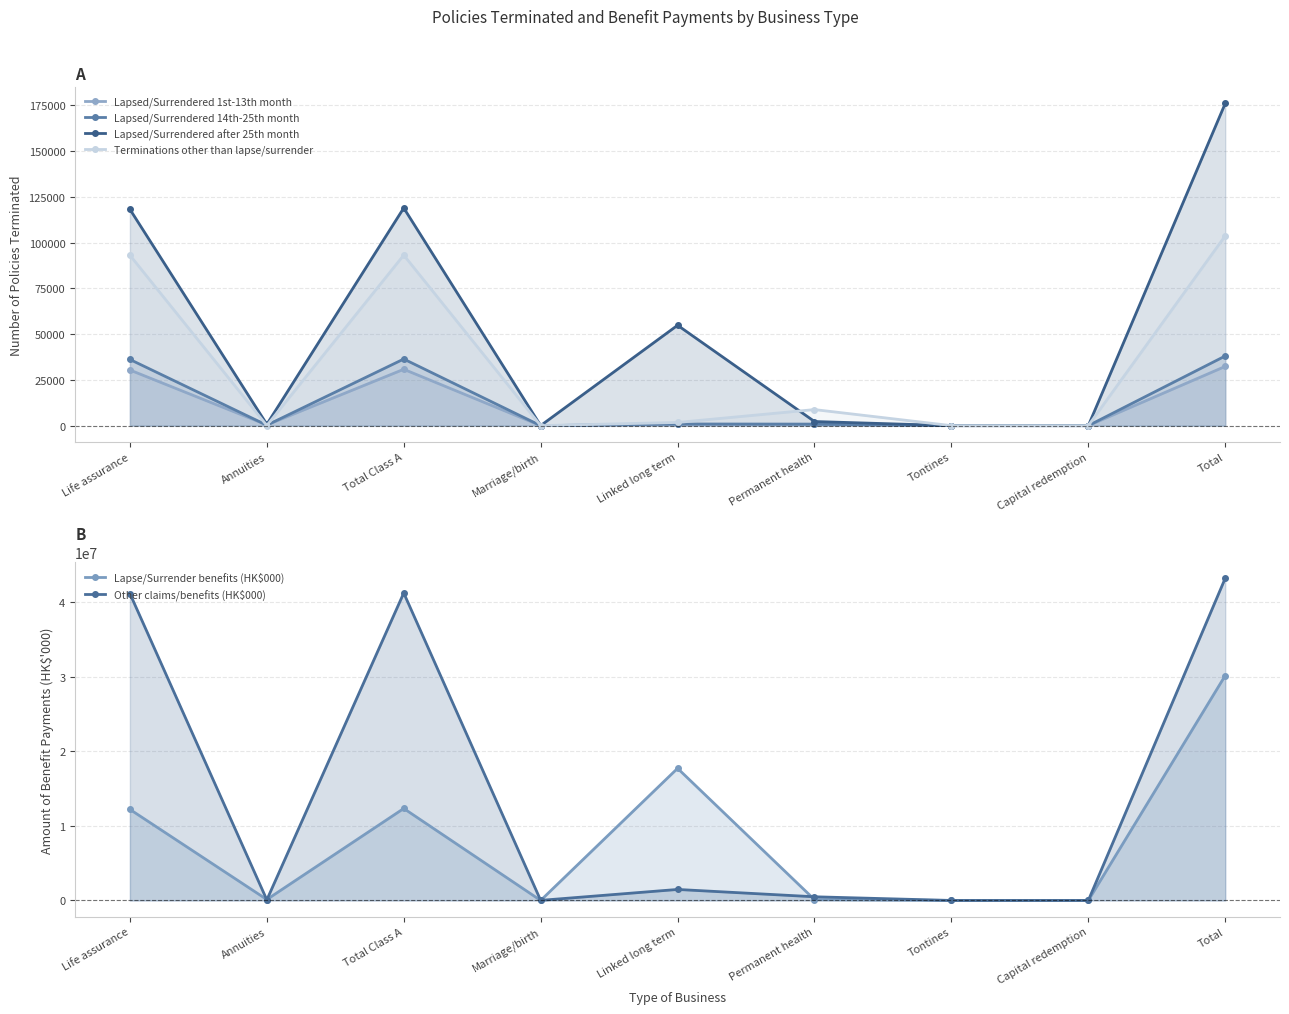

The value of Lapsed/Surrendered after 25th month at Linked long term is 54806. True or false?

True